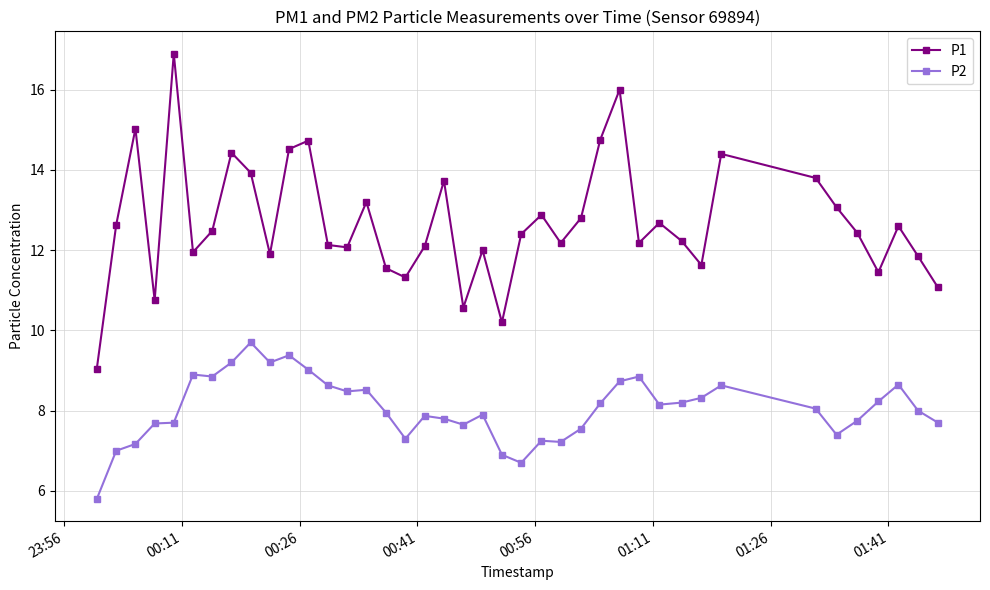

What is the lowest value of the P2 series?

5.8